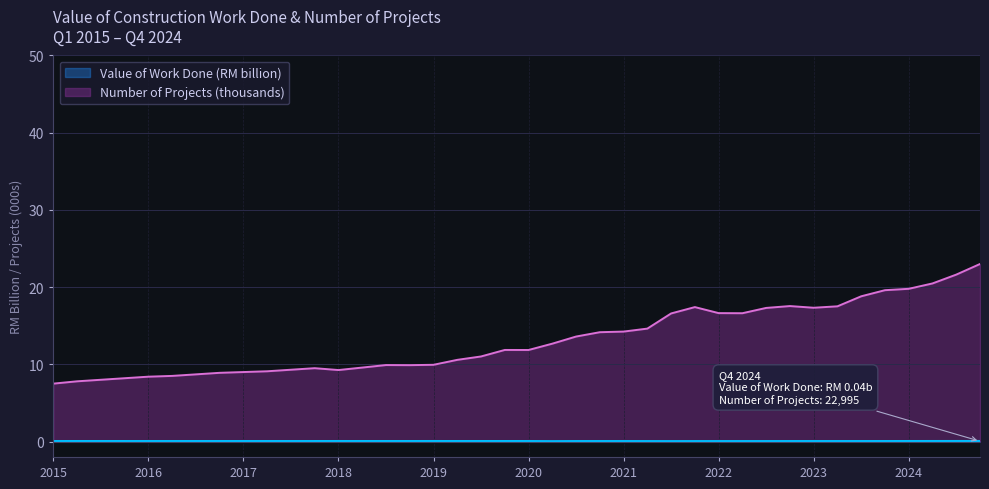

Which series has the widest spread of values?

Number of Projects (thousands)